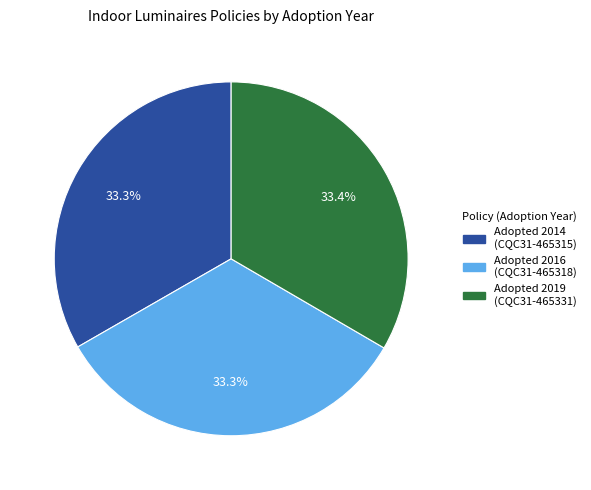

To the nearest percent, what is the average slice percentage?

33%